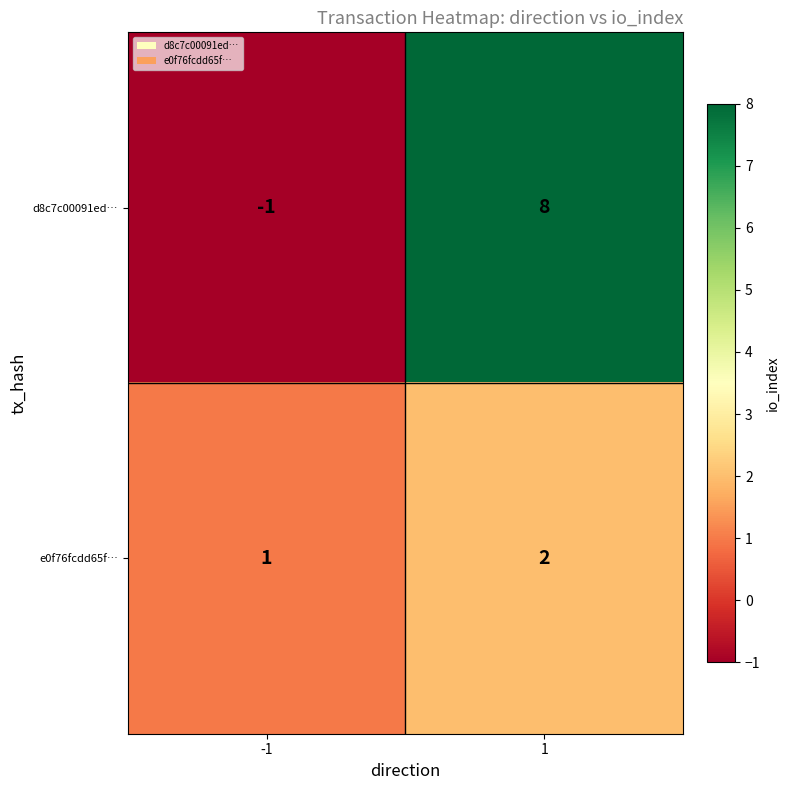

Which series has the largest total across all categories?

d8c7c00091ed…